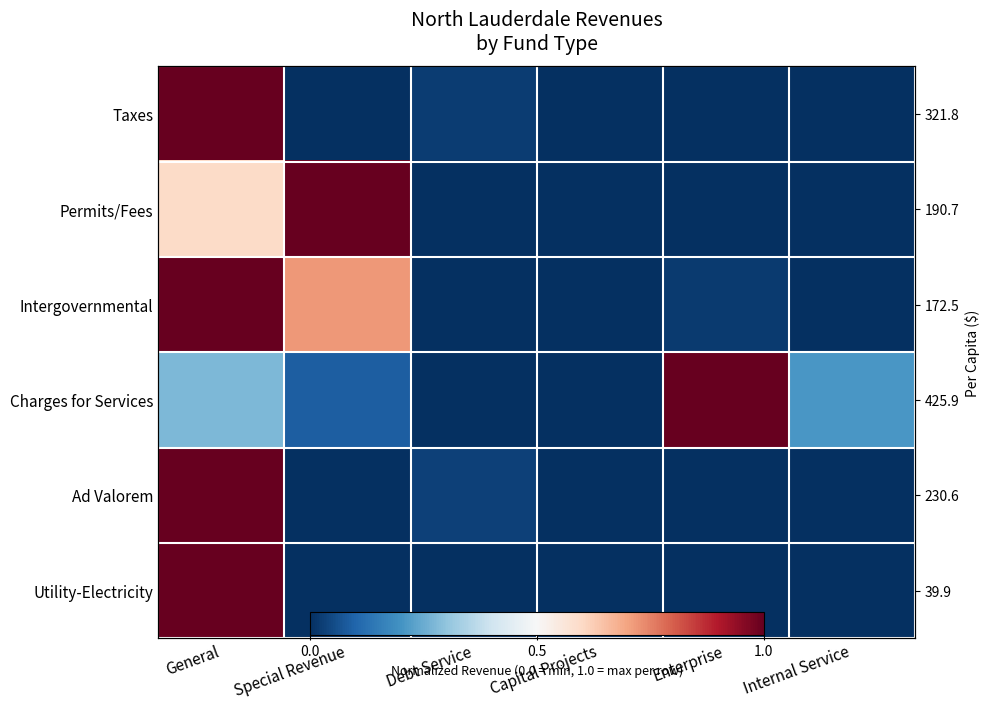

Is the value of Ad Valorem at Enterprise greater than the value of Charges for Services at Special Revenue?

No